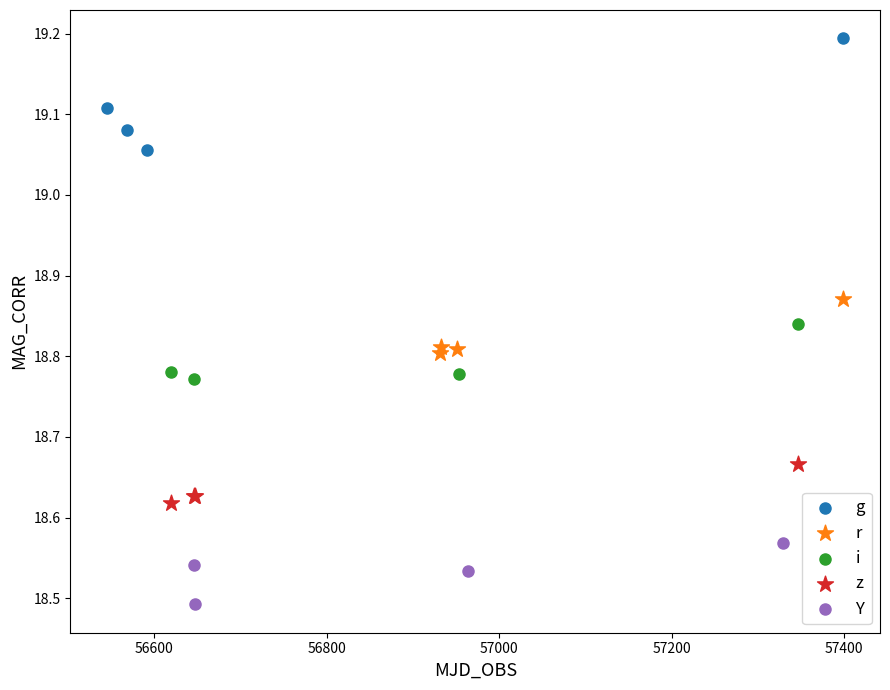

Which series has the widest spread of Y values?

g